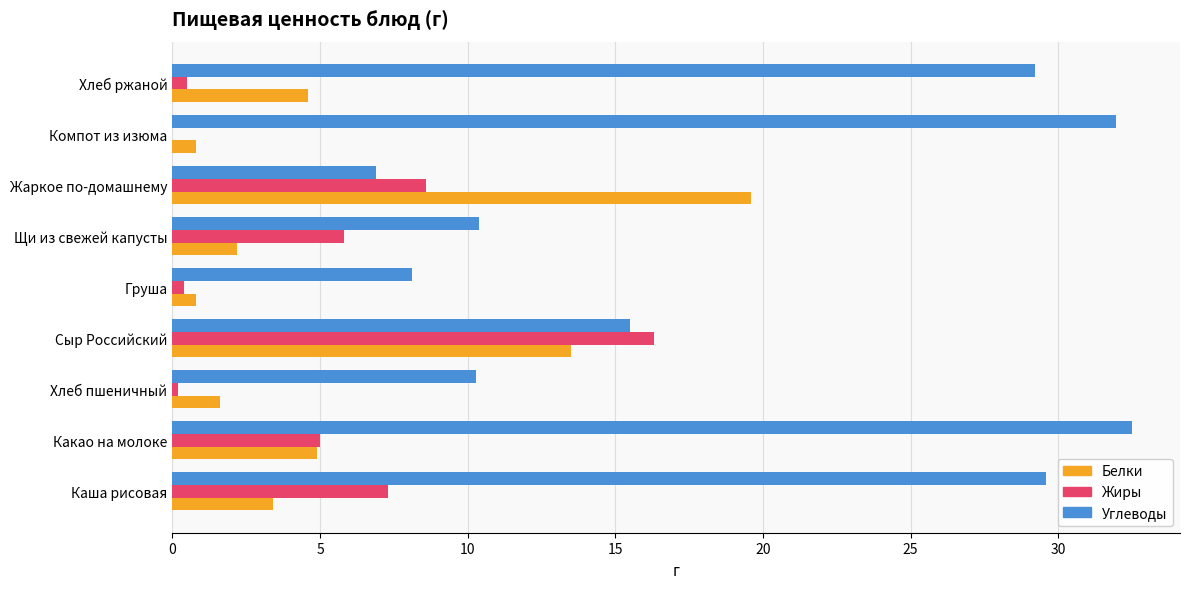

Which series changed the most between Каша рисовая and Хлеб пшеничный?

Углеводы